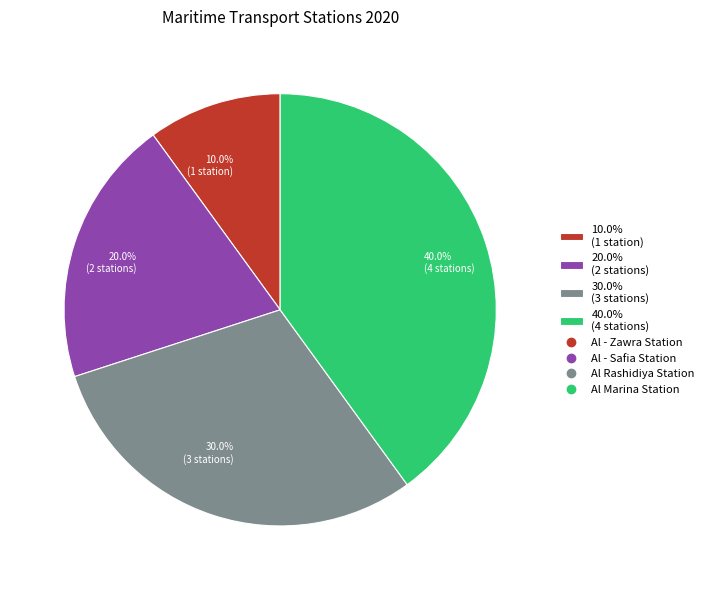

Does any single category account for the majority?

No